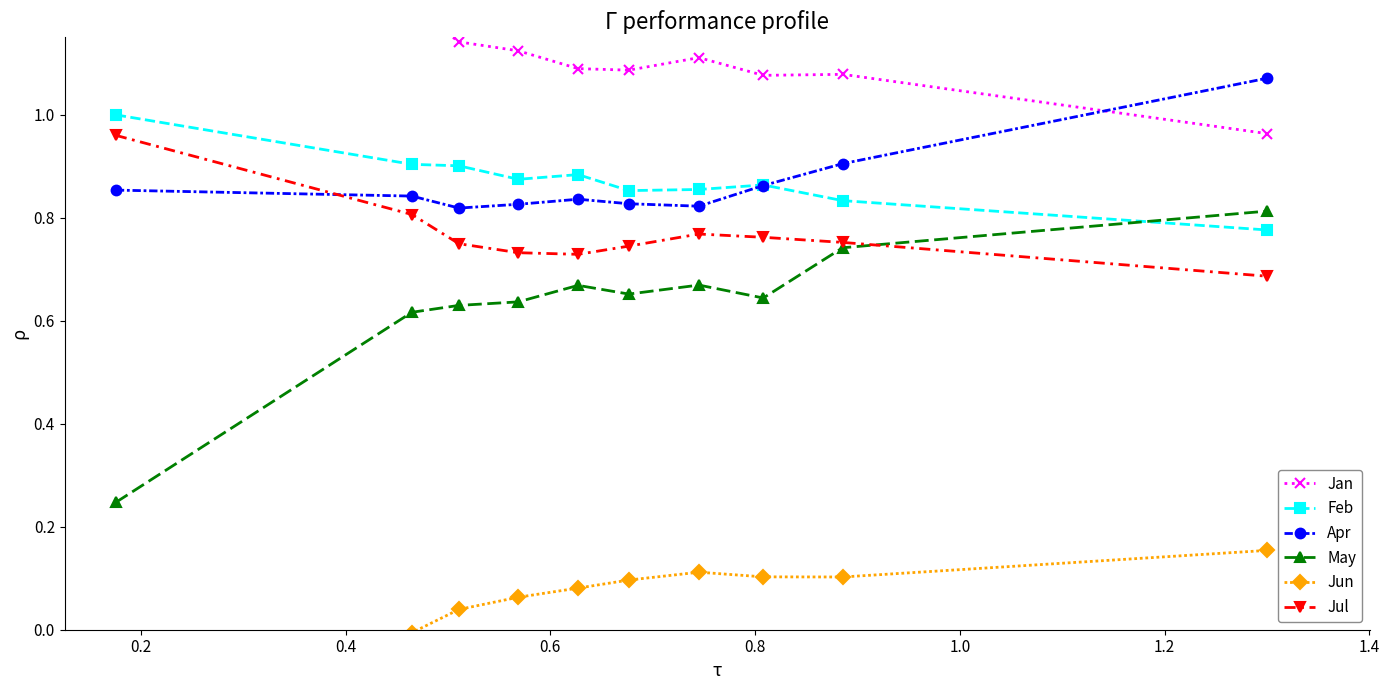

True or false: May and Apr intersect in this chart.

False